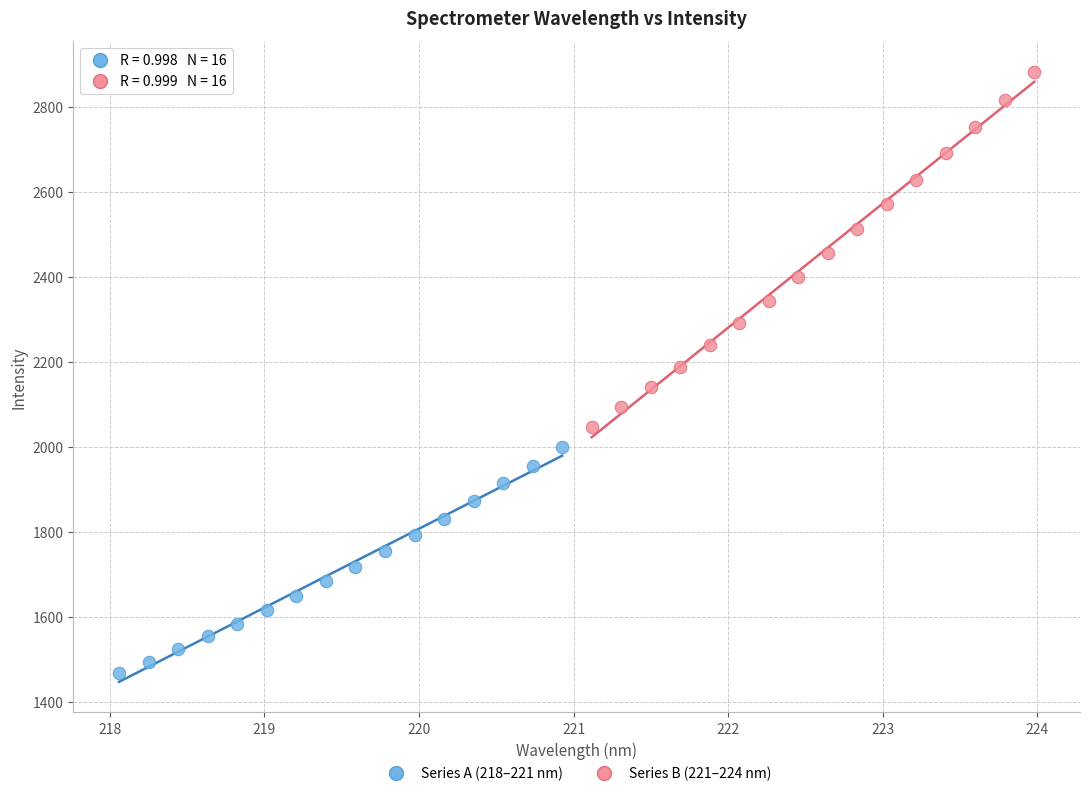

Which series contains the highest Y value?

Series B (221–224 nm)